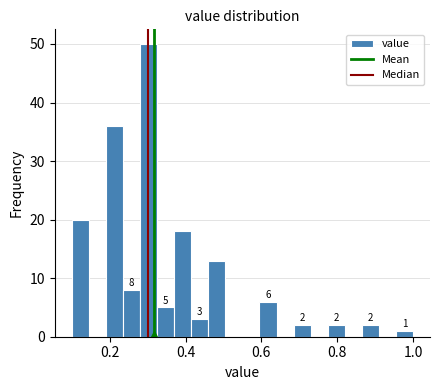

Read against the x-axis, roughly where is the centre of the tallest bar?

0.30